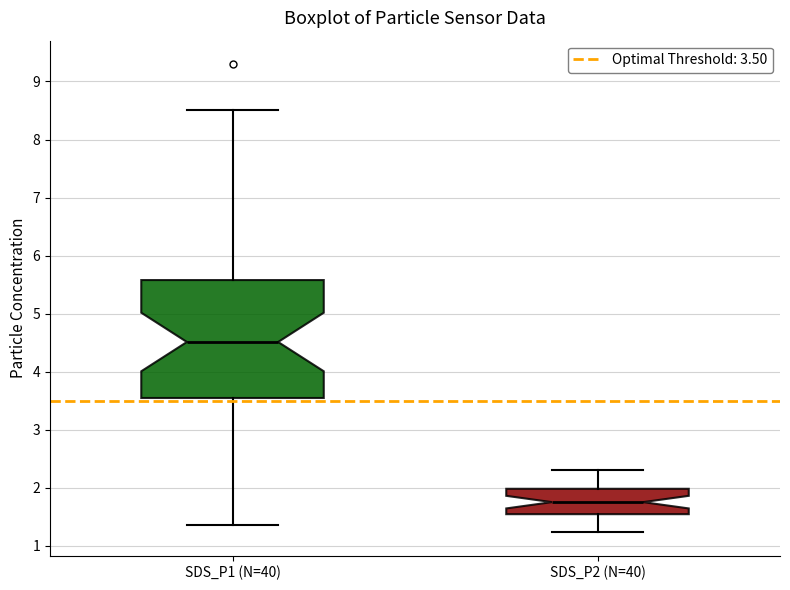

Reading left to right, read every box against the y-axis: the position of its median line, the range the box covers, and the ends of its whiskers. The values are not printed on the chart, so give them approximately, as read against the axis.

SDS_P1 (N=40): median 4.5, box 3.5 to 5.6, whiskers 1.4 to 8.5
SDS_P2 (N=40): median 1.8, box 1.5 to 2.0, whiskers 1.2 to 2.3